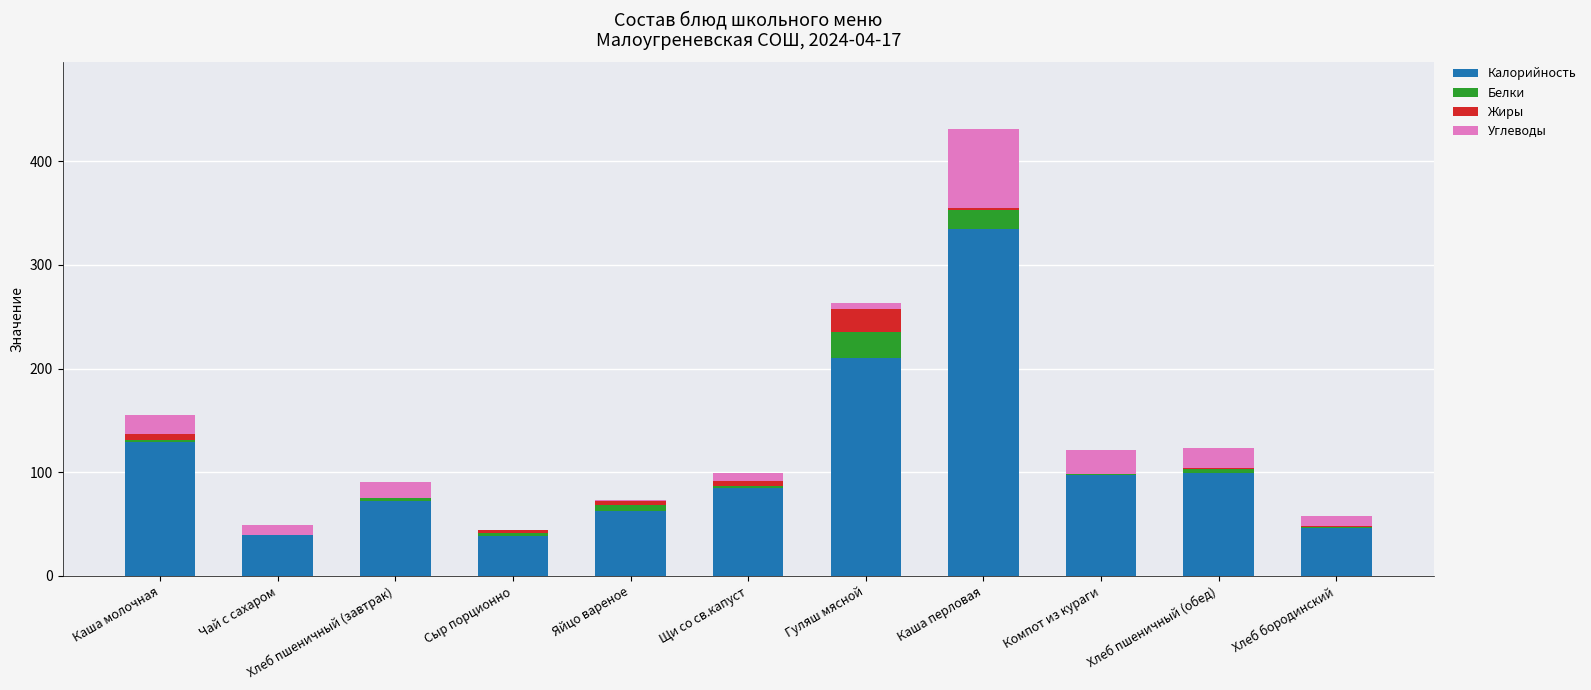

The Калорийность series shows 72.6 at Хлеб пшеничный (завтрак). True or false?

True